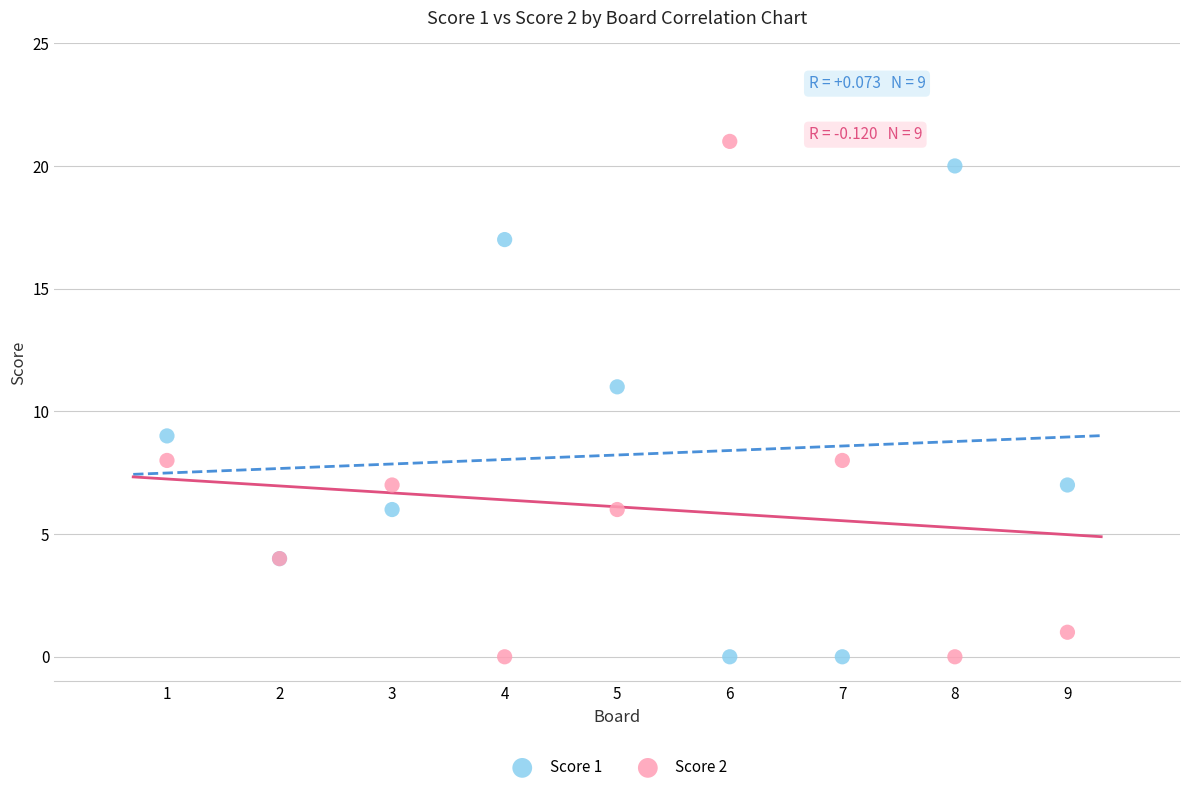

Which series reaches the maximum Y coordinate?

Score 2